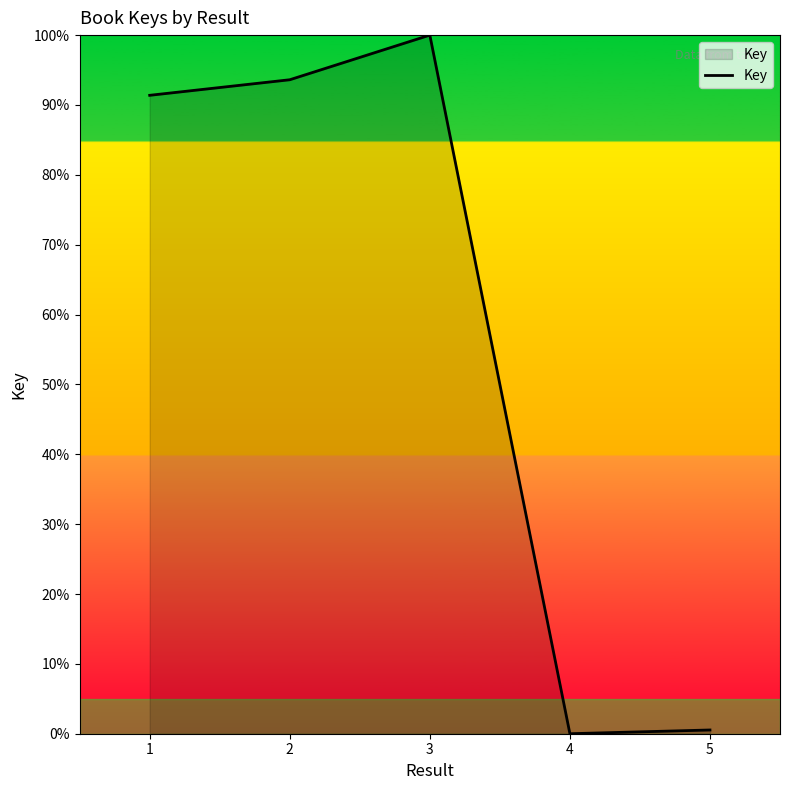

True or false: the data shows 60.5 at 4.

False